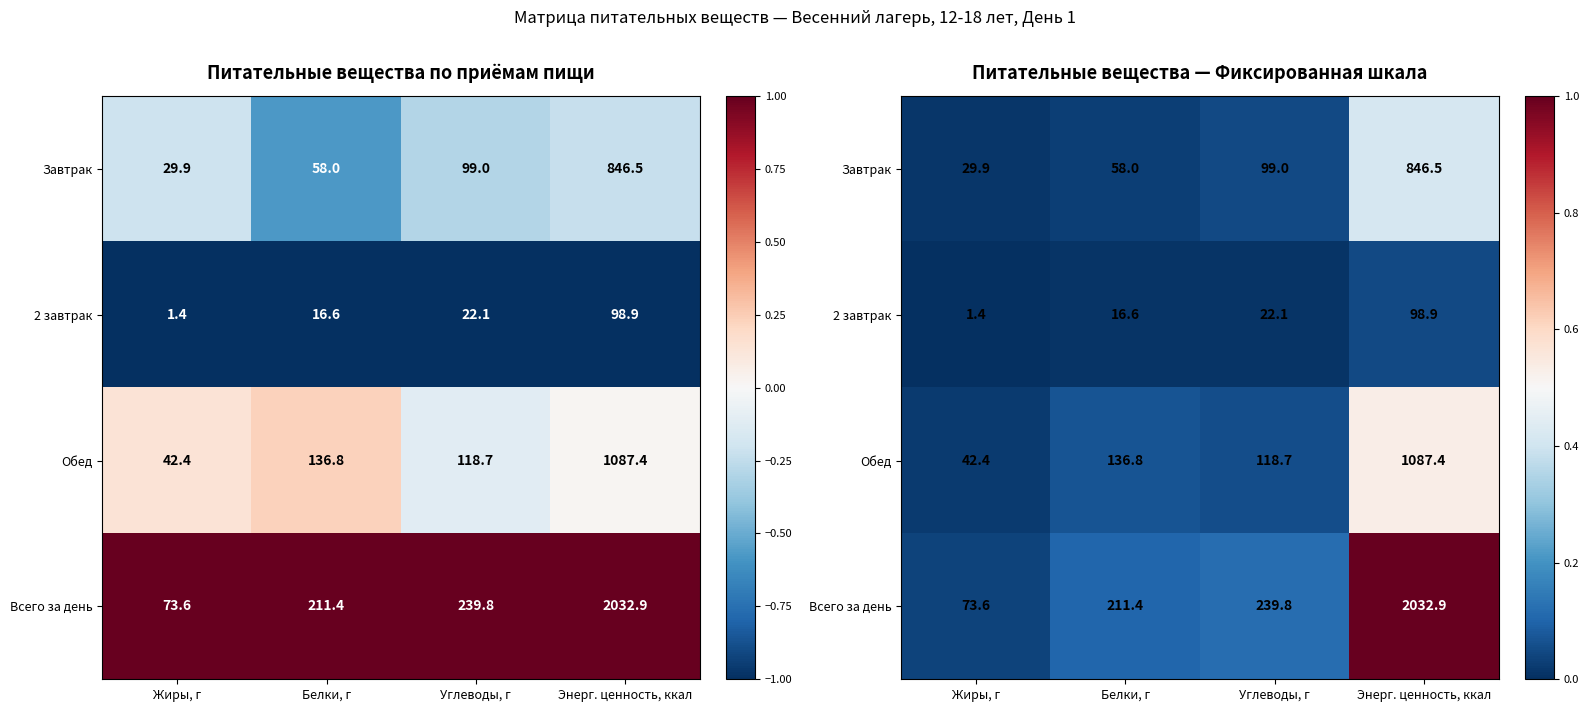

True or false: Обед has a value of 0.0 at Углеводы, г.

False